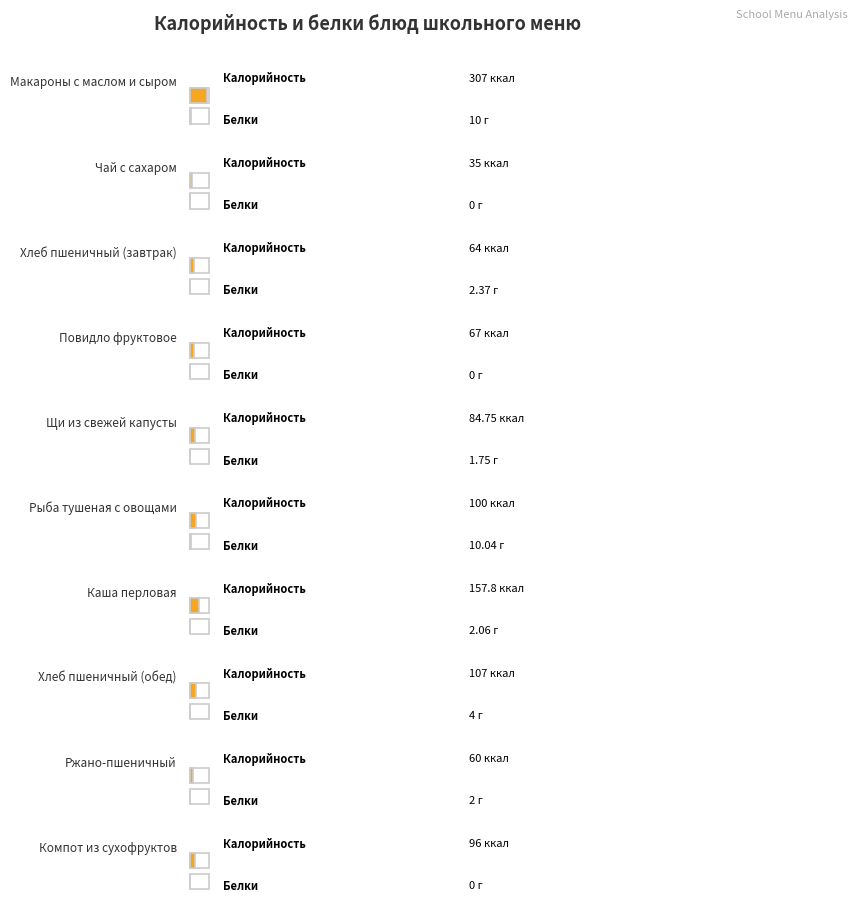

The Белки series shows 0.0 at Повидло фруктовое. True or false?

True